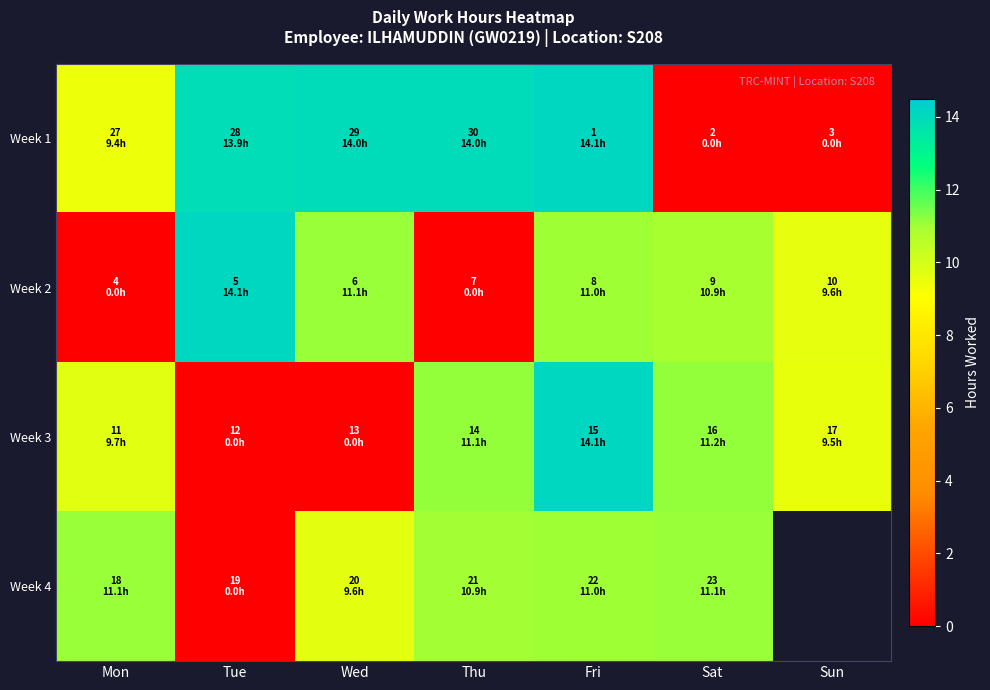

Which series has the largest total across all categories?

Week 1